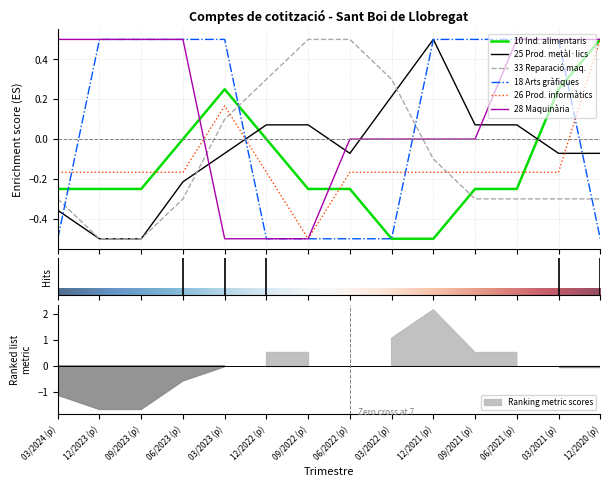

What is the difference between the 33 Reparació maq. values at 09/2023 (p) and 03/2021 (p)?

0.2